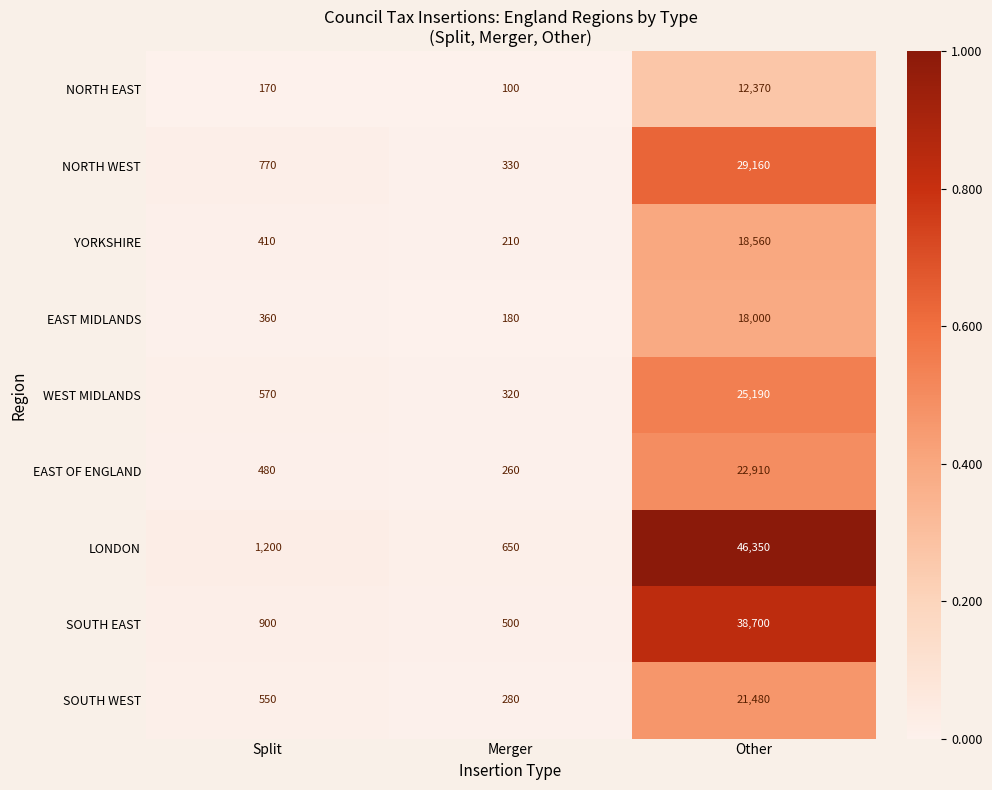

Is it true that YORKSHIRE equals 266 at Split?

False